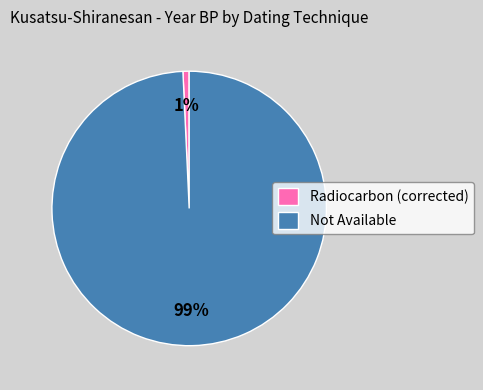

Combined, do Not Available and Radiocarbon (corrected) account for over 50%?

Yes